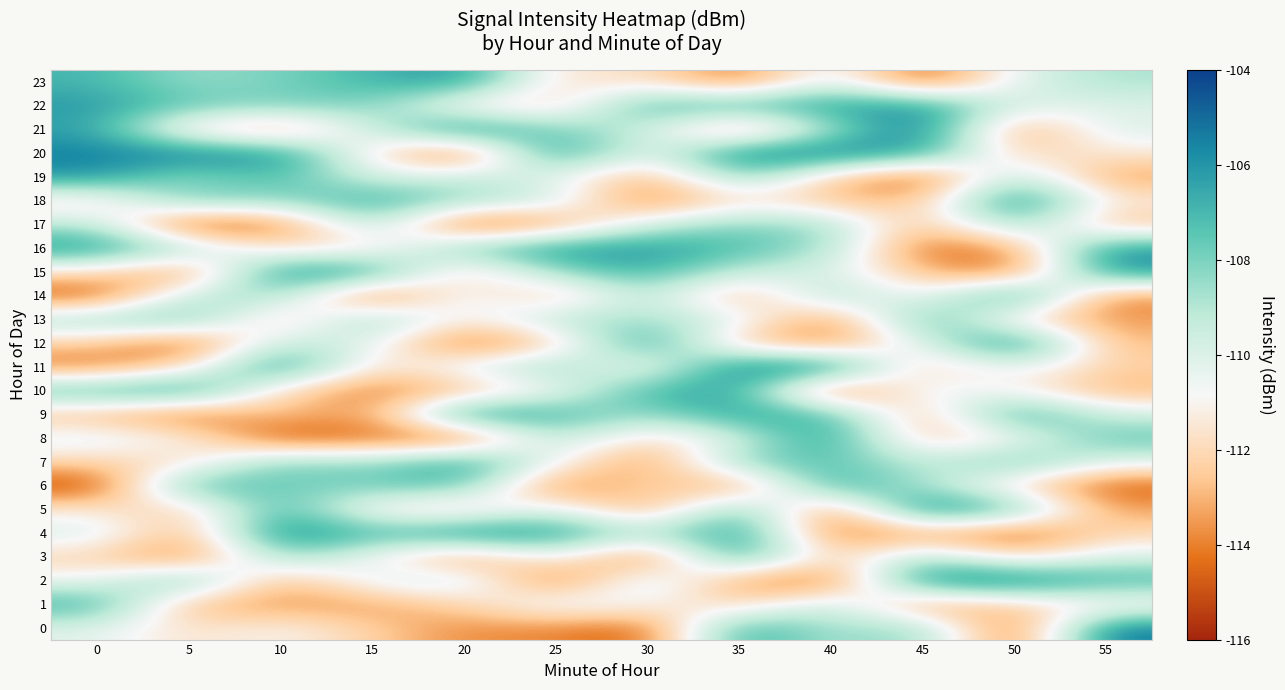

Count the number of data series in this chart.

24